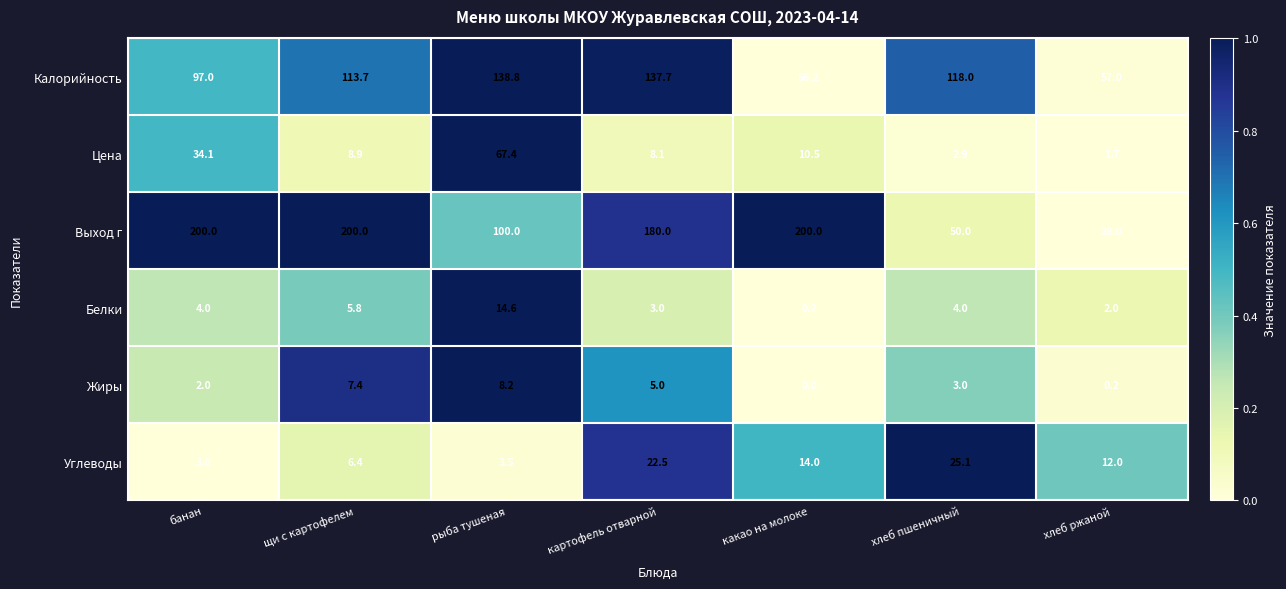

At how many categories does at least one series exceed 0?

7